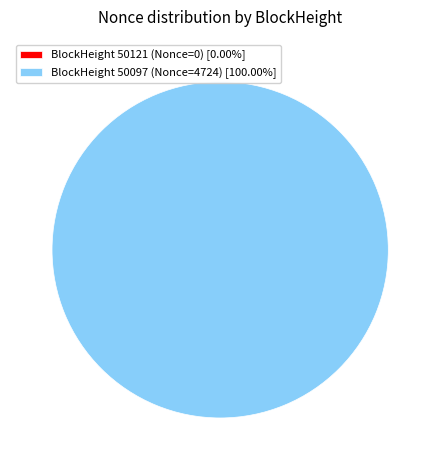

How many segments does this pie chart have?

2